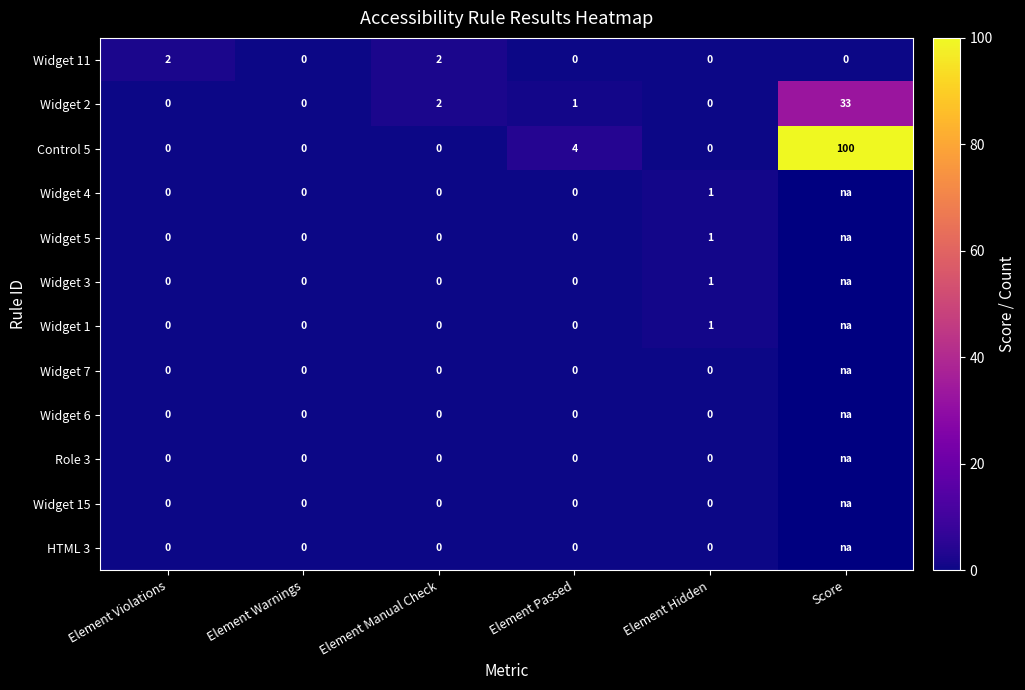

What is the sum of the Control 5 values at Score and Element Passed?

104